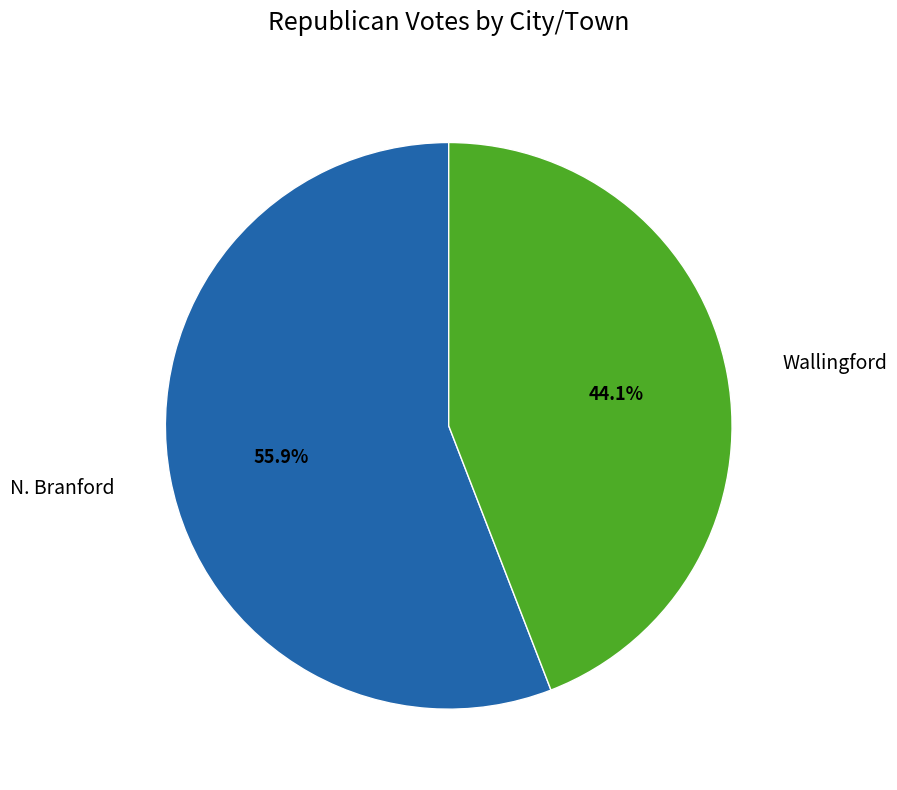

To the nearest percent, what is the combined percentage of Wallingford and N. Branford?

100%